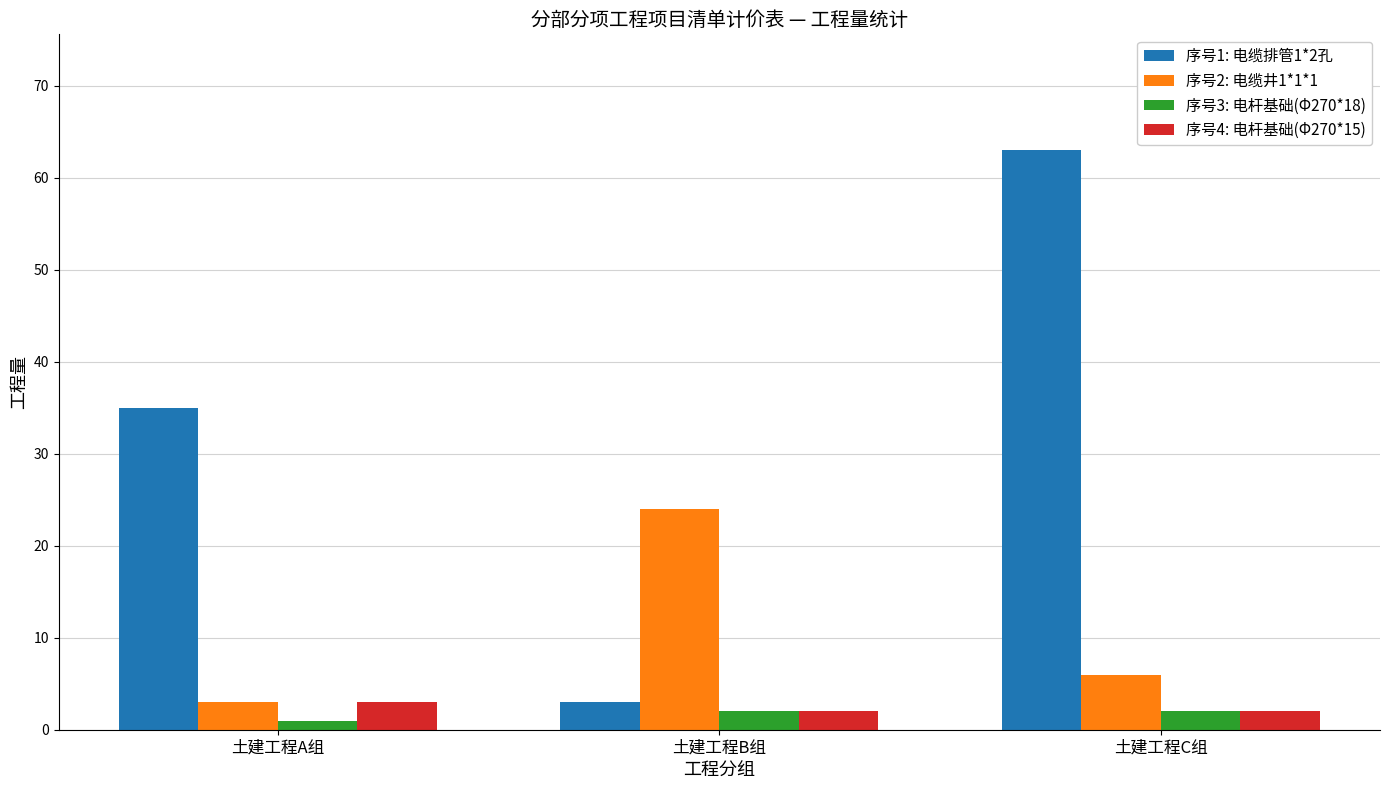

List the series in order of their peak value, lowest first.

序号3: 电杆基础(Φ270*18), 序号4: 电杆基础(Φ270*15), 序号2: 电缆井1*1*1, 序号1: 电缆排管1*2孔